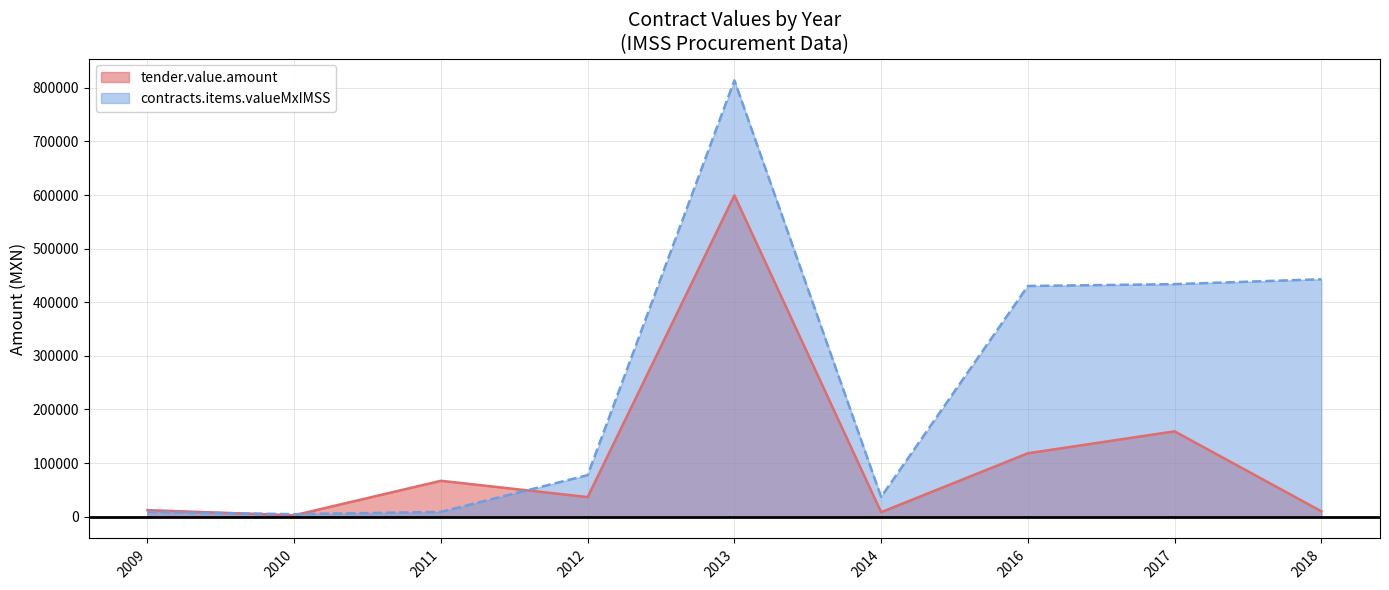

At which label does contracts.items.valueMxIMSS reach its minimum?

2010